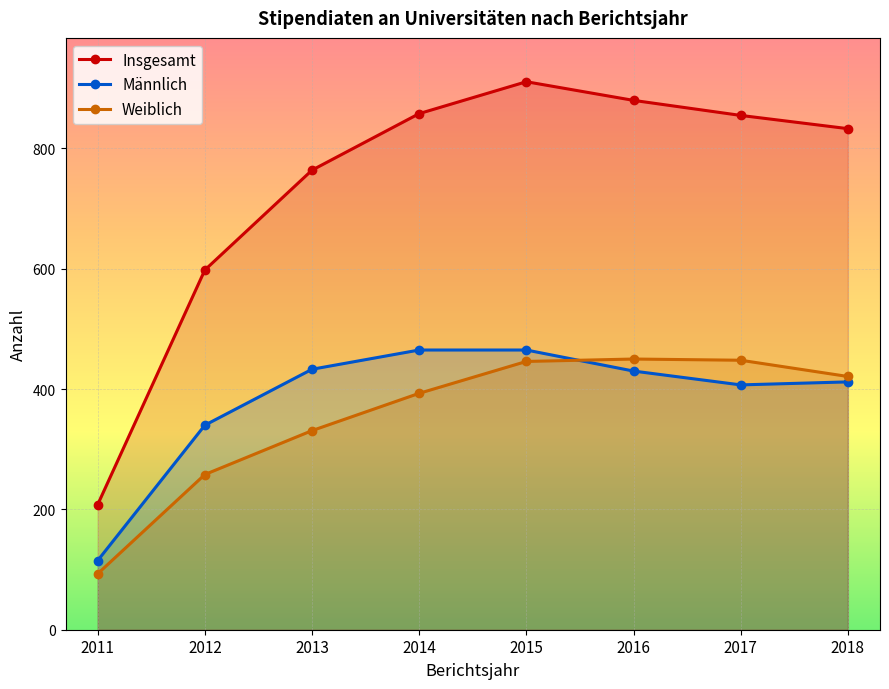

At 2015, list the series in order from smallest to largest.

Weiblich, Männlich, Insgesamt